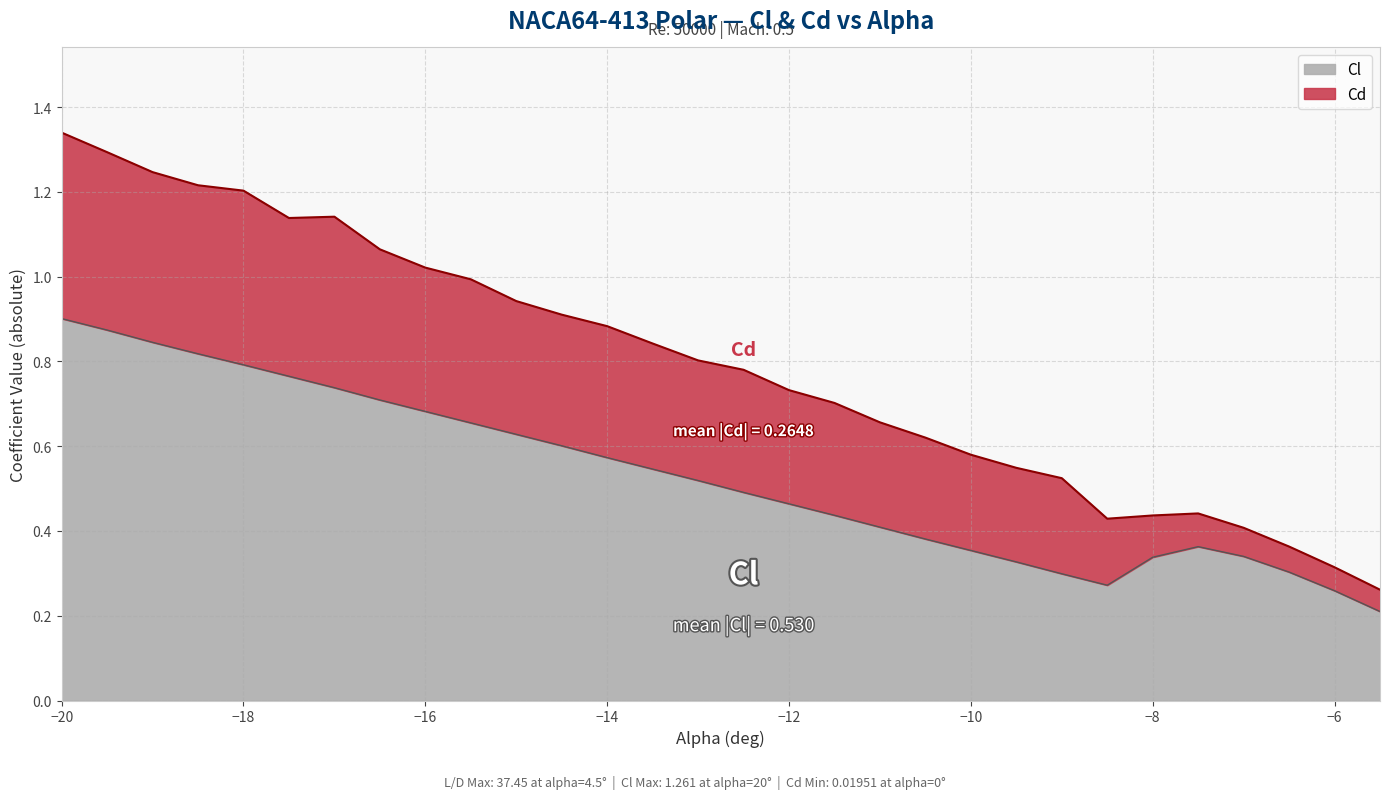

The chart shows a value of 0.1 at -14. True or false?

False